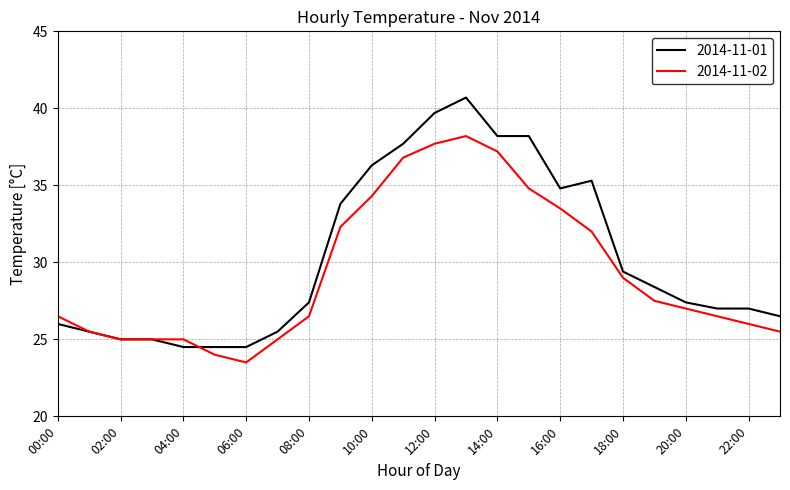

Which series has the widest spread of values?

2014-11-01